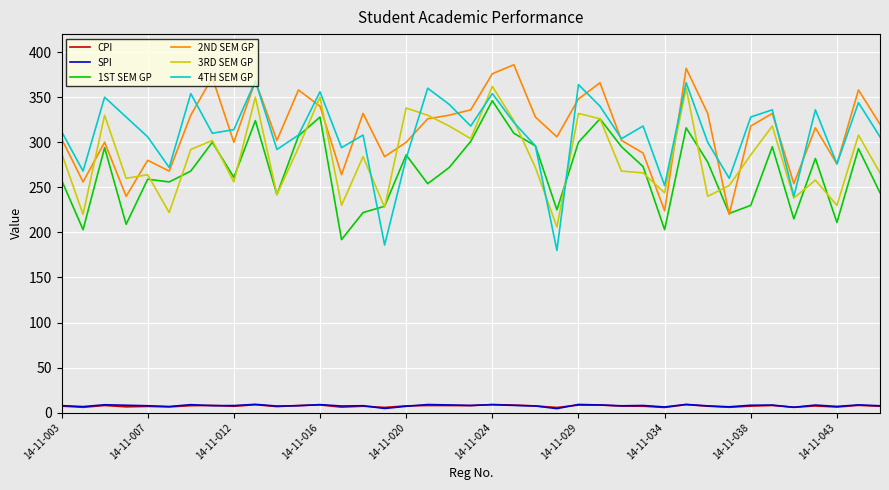

What is the minimum value for 4TH SEM GP?

180.0